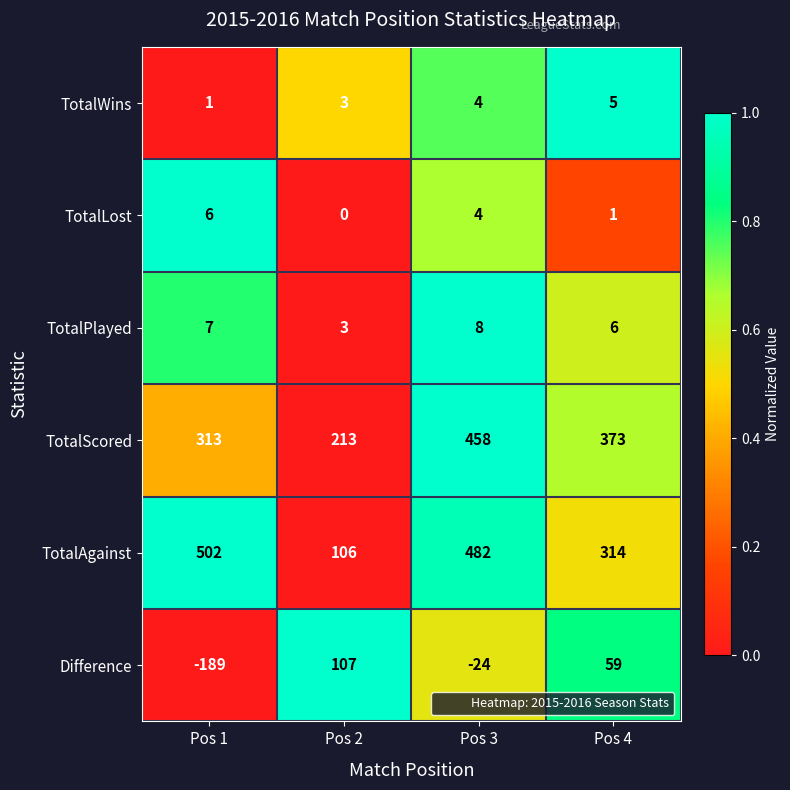

Reading left to right, transcribe all the data shown in this chart.

TotalWins: Pos 1=1	Pos 2=3	Pos 3=4	Pos 4=5
TotalLost: Pos 1=6	Pos 2=0	Pos 3=4	Pos 4=1
TotalPlayed: Pos 1=7	Pos 2=3	Pos 3=8	Pos 4=6
TotalScored: Pos 1=313	Pos 2=213	Pos 3=458	Pos 4=373
TotalAgainst: Pos 1=502	Pos 2=106	Pos 3=482	Pos 4=314
Difference: Pos 1=-189	Pos 2=107	Pos 3=-24	Pos 4=59